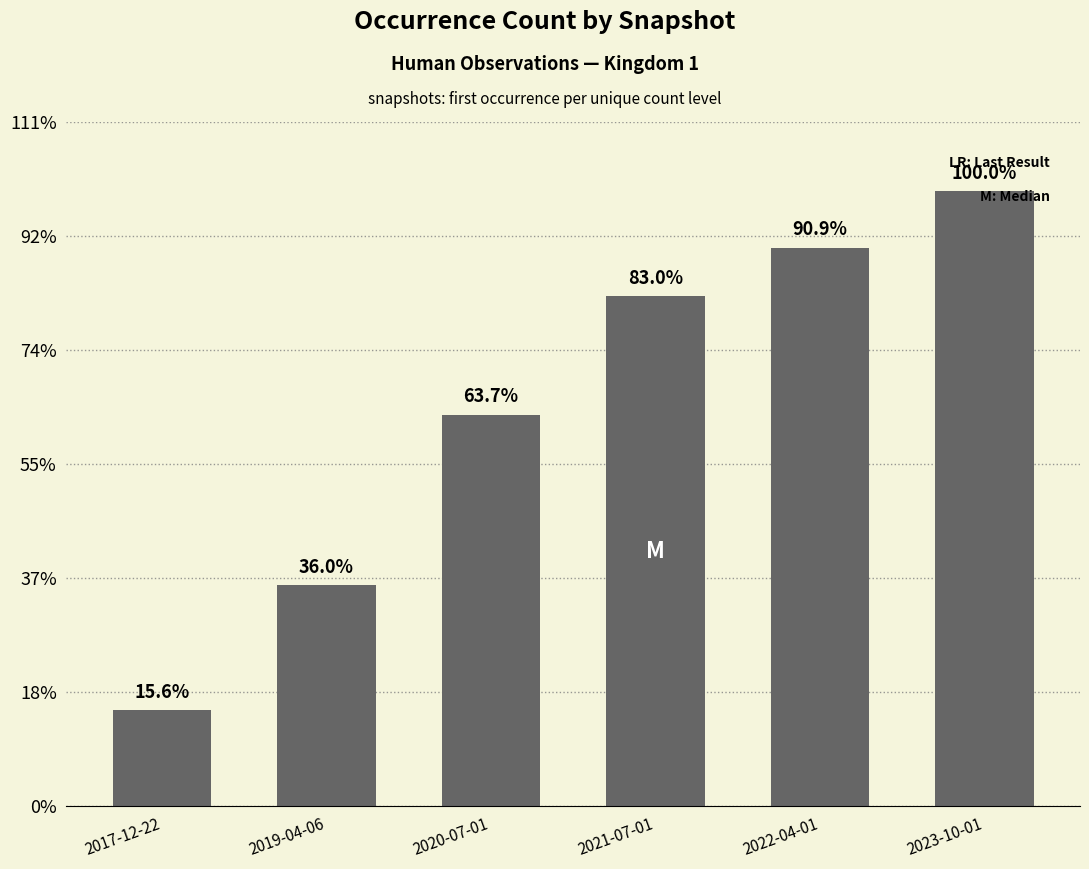

Where is the data nearest to the value 124730?

2020-07-01